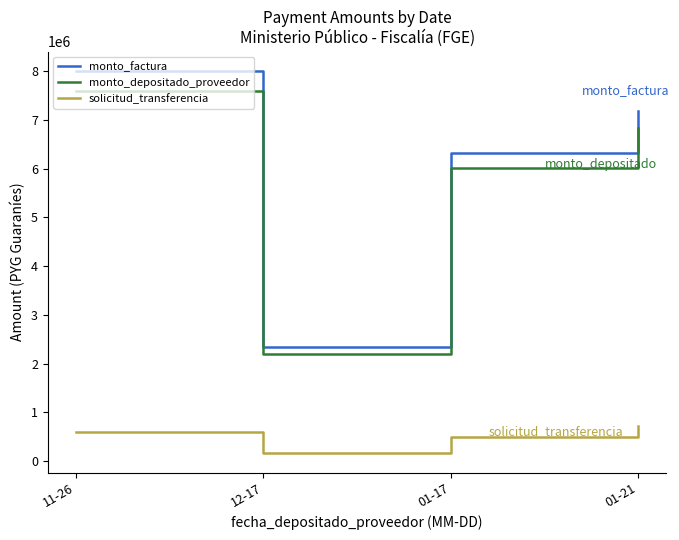

Rank the series at 11-26 from lowest to highest value.

solicitud_transferencia, monto_depositado_proveedor, monto_factura